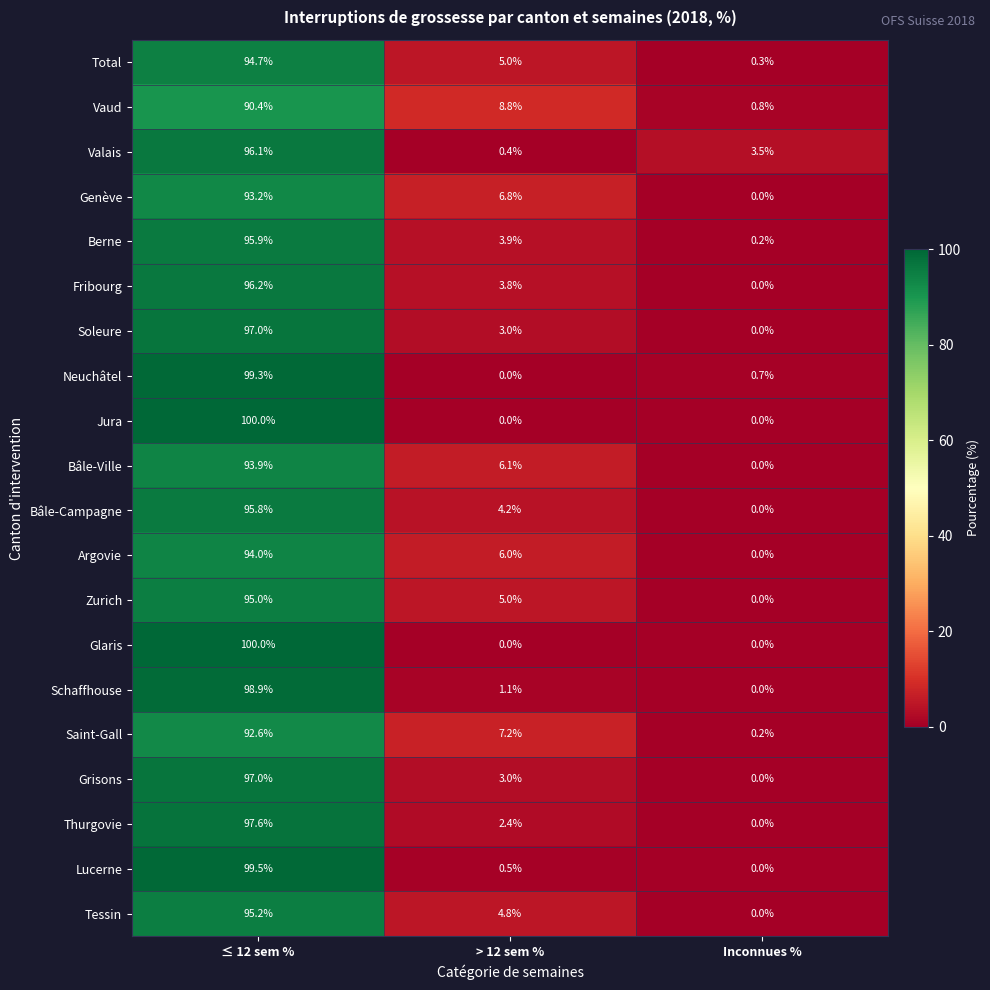

What is the maximum value for Zurich?

95.0